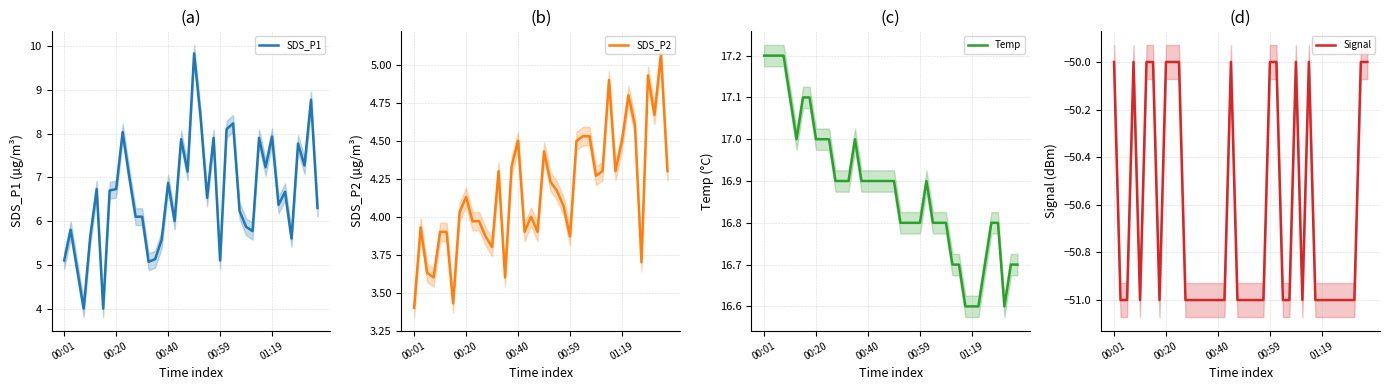

What is the difference between the maximum and minimum values in the Temp series?

0.6